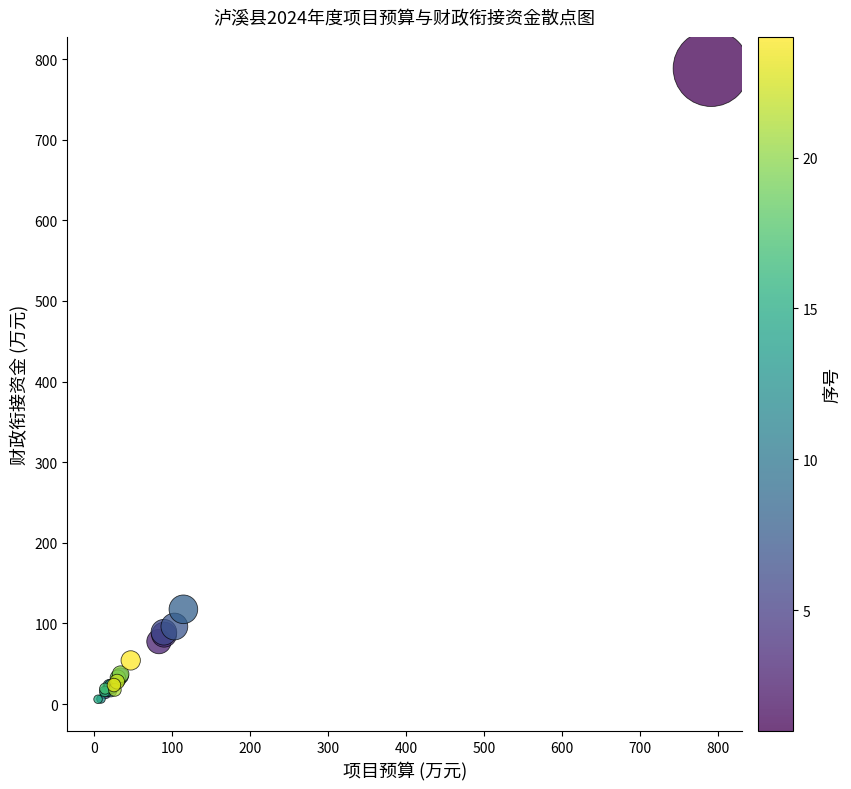

What Y value in the scatter plot is closest to 397?

117.6